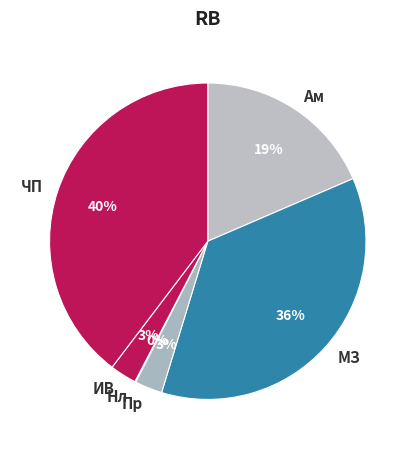

Is there a majority slice in this chart?

No